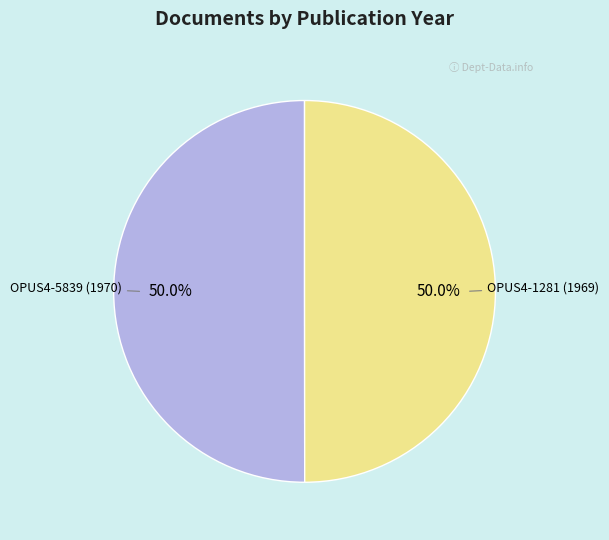

Do OPUS4-5839 (1970) and OPUS4-1281 (1969) together represent more than half of the pie?

Yes